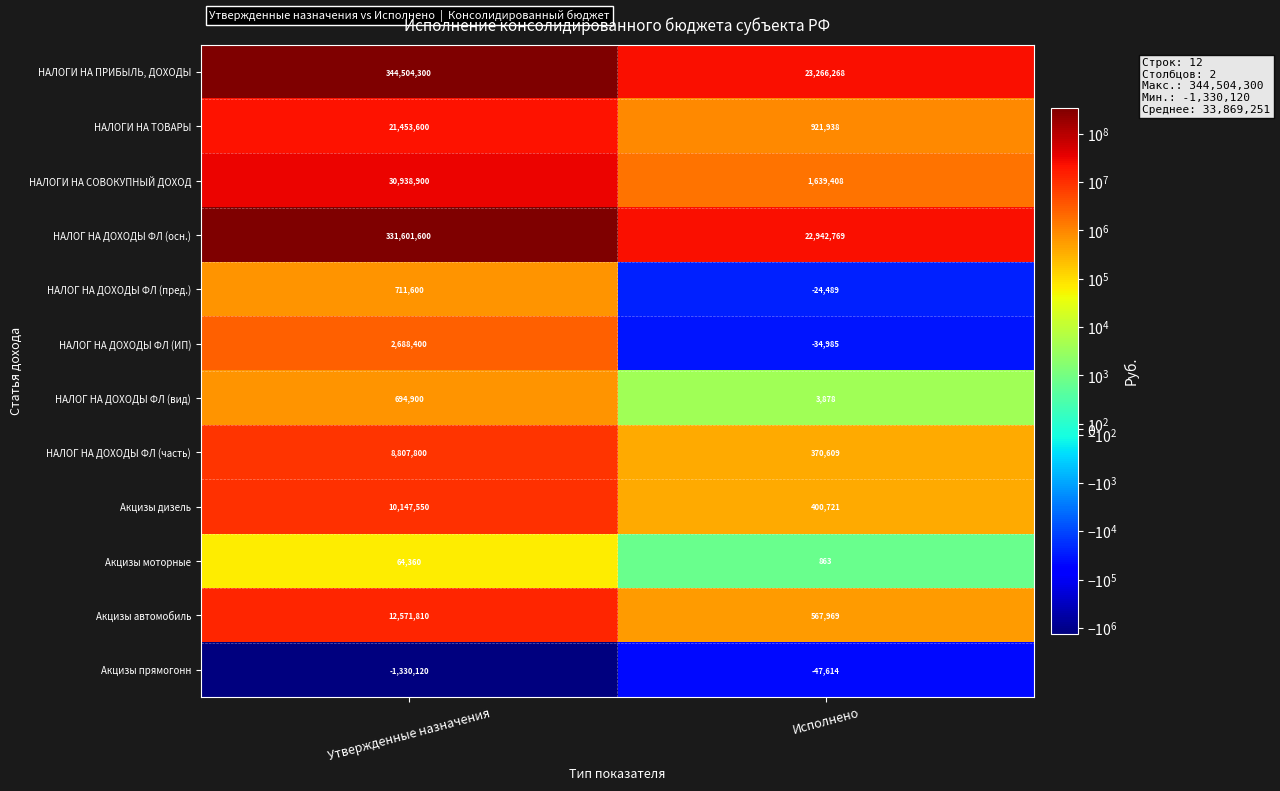

Which series has the widest spread of values?

НАЛОГИ НА ПРИБЫЛЬ, ДОХОДЫ